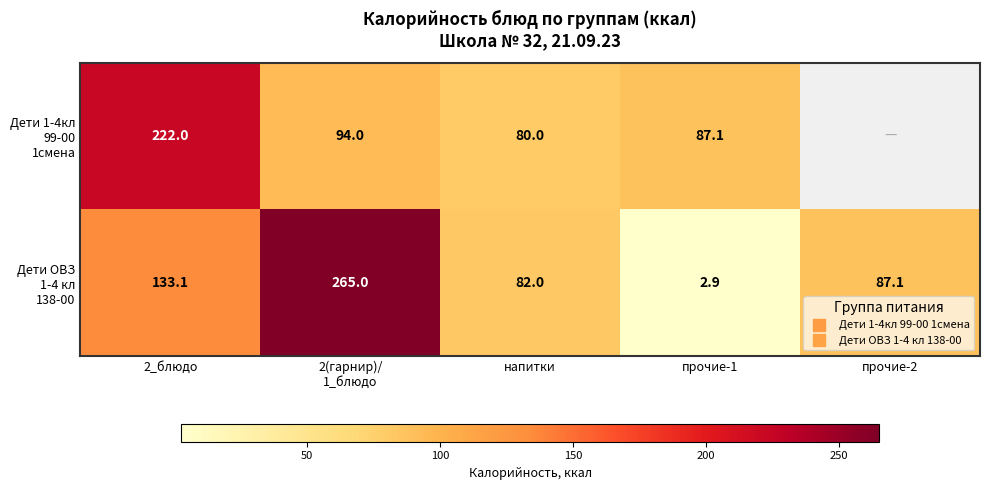

Which has a higher value, прочие-2 or напитки?

напитки